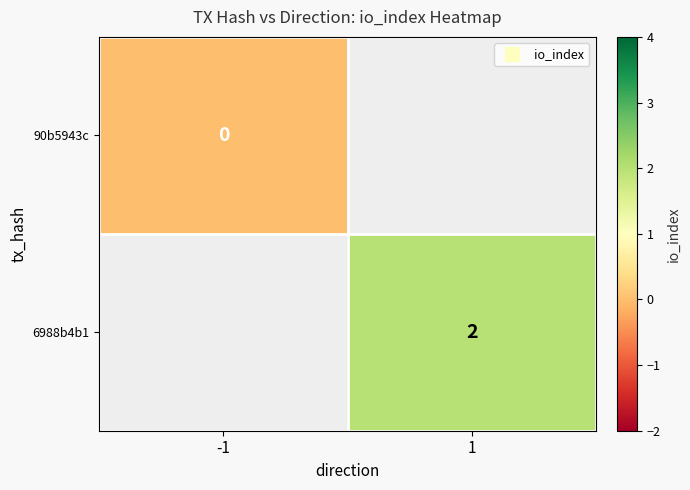

Which series has the largest range (max minus min)?

90b5943c